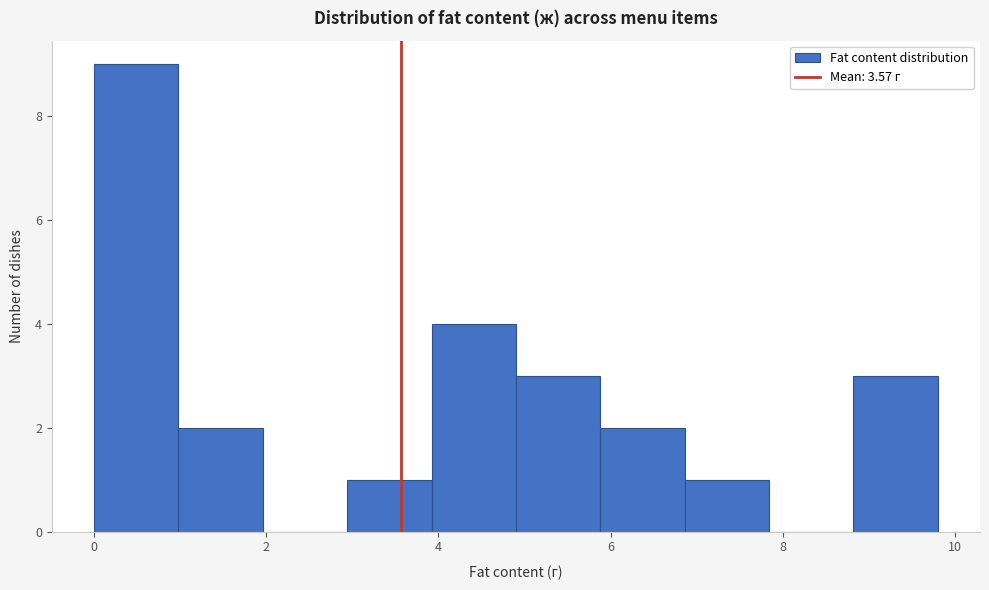

How tall is the bar that spans 3.92 to 4.90 on the x-axis? Neither the bar edges nor the heights are printed on the chart, so give them approximately, as read against the axes.

4